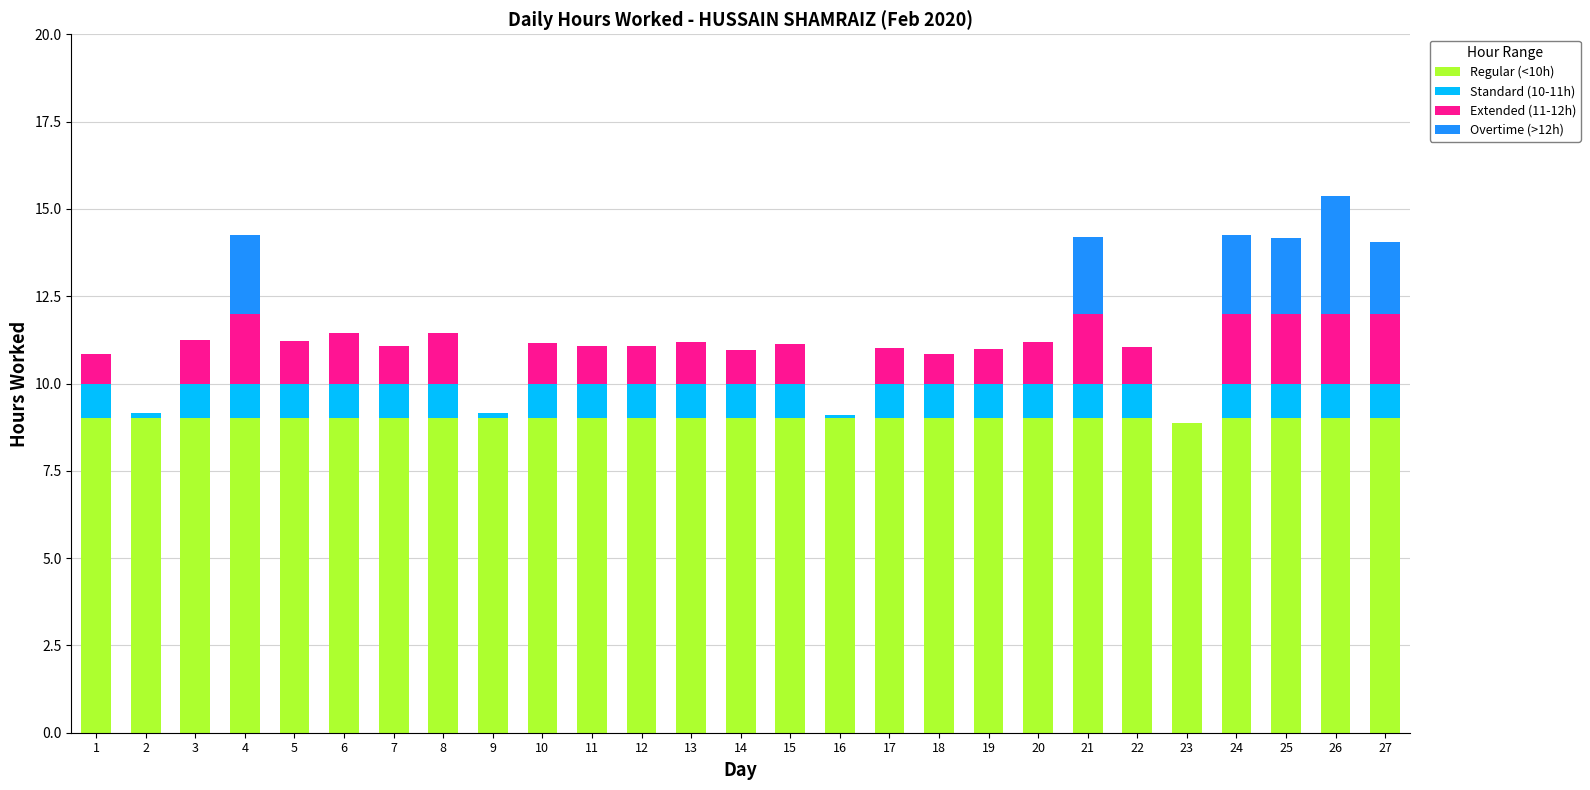

The Regular (<10h) series shows 9.0 at 3. True or false?

True